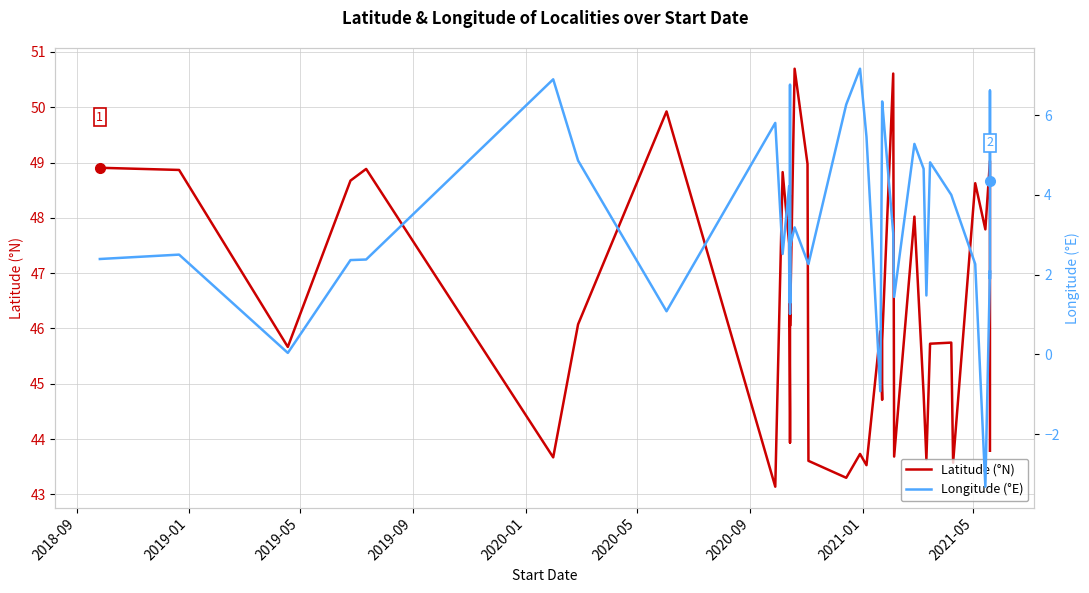

Reading right to left, what are all the values shown in this chart?

Latitude (°N): 43.8	45.8	47.9	49.0	47.8	48.6	43.6	45.7	45.7	43.6	44.8	48.0	43.7	50.6	45.8	44.7	45.9	43.5	43.7	43.3	43.6	49.0	50.7	46.0	48.4	47.0	48.0	43.9	44.5	47.5	48.8	43.1	49.9	46.1	43.7	48.9	48.7	45.7	48.9	48.9
Longitude (°E): 4.3	6.6	1.9	2.1	-3.3	2.3	3.9	4.0	4.8	1.5	4.7	5.3	1.4	3.0	6.3	6.3	-0.9	5.5	7.2	6.3	2.3	2.3	3.2	2.7	1.0	2.9	6.8	5.6	1.3	4.2	2.5	5.8	1.1	4.9	6.9	2.4	2.4	0.0	2.5	2.4